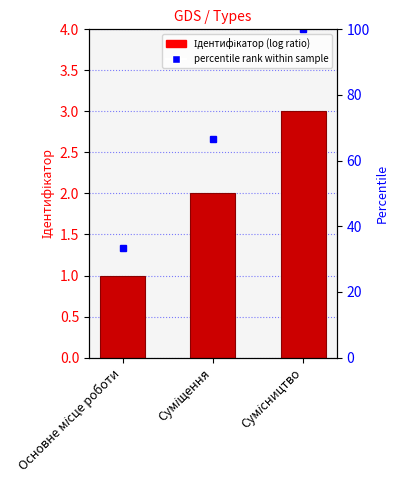

Reading left to right, list all the values displayed in this chart.

Основне місце роботи=1	Суміщення=2	Сумісництво=3